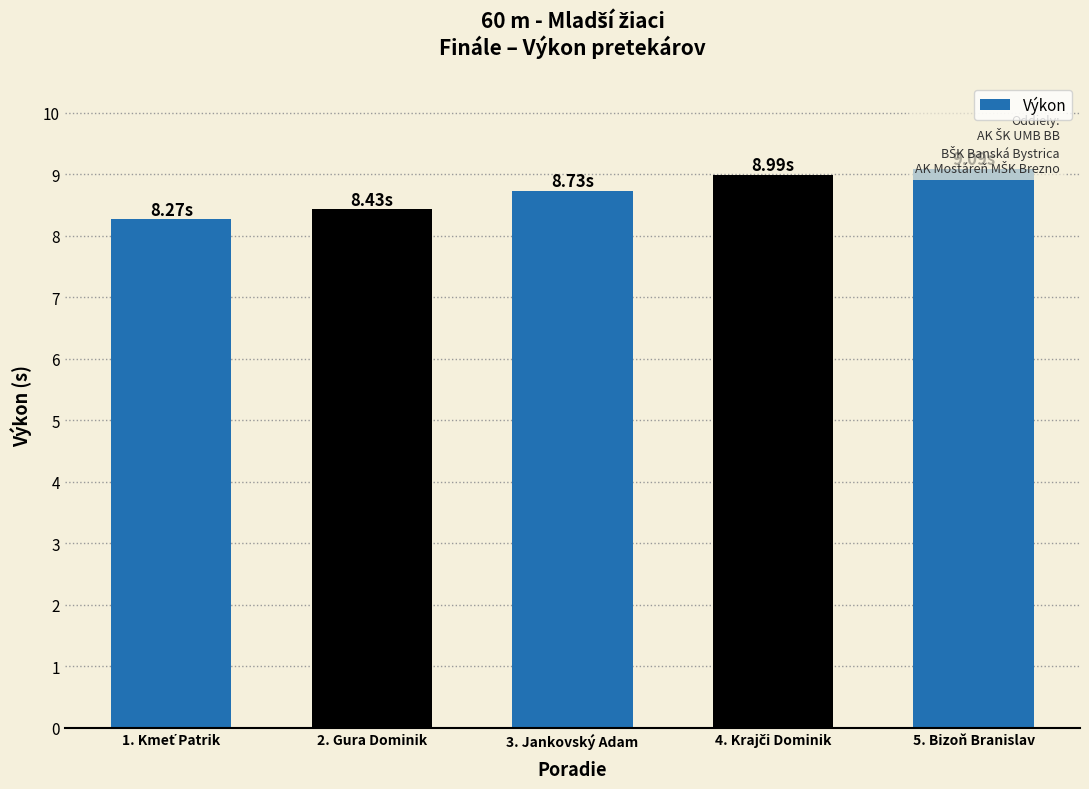

What is the minimum value shown in the chart?

8.3